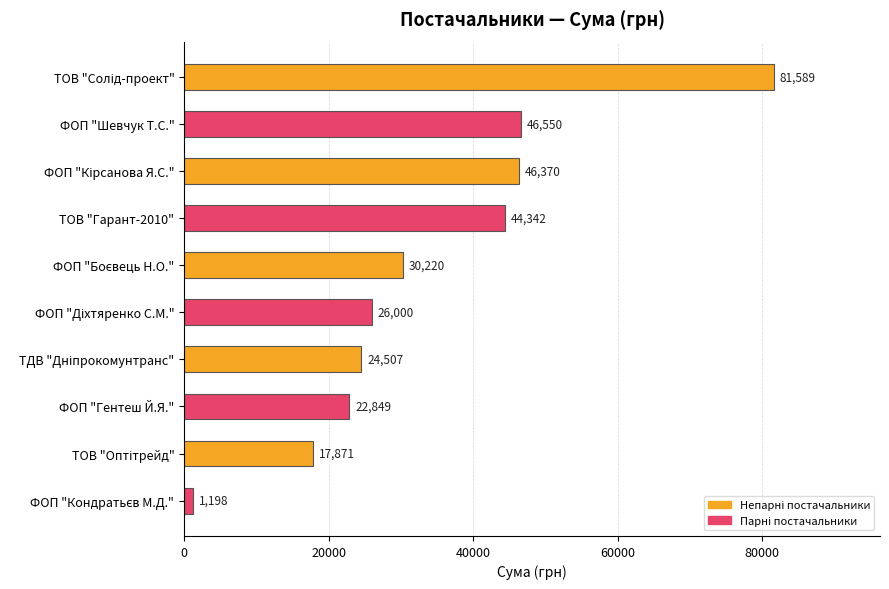

What is the difference between the second highest and second lowest values?

28679.0